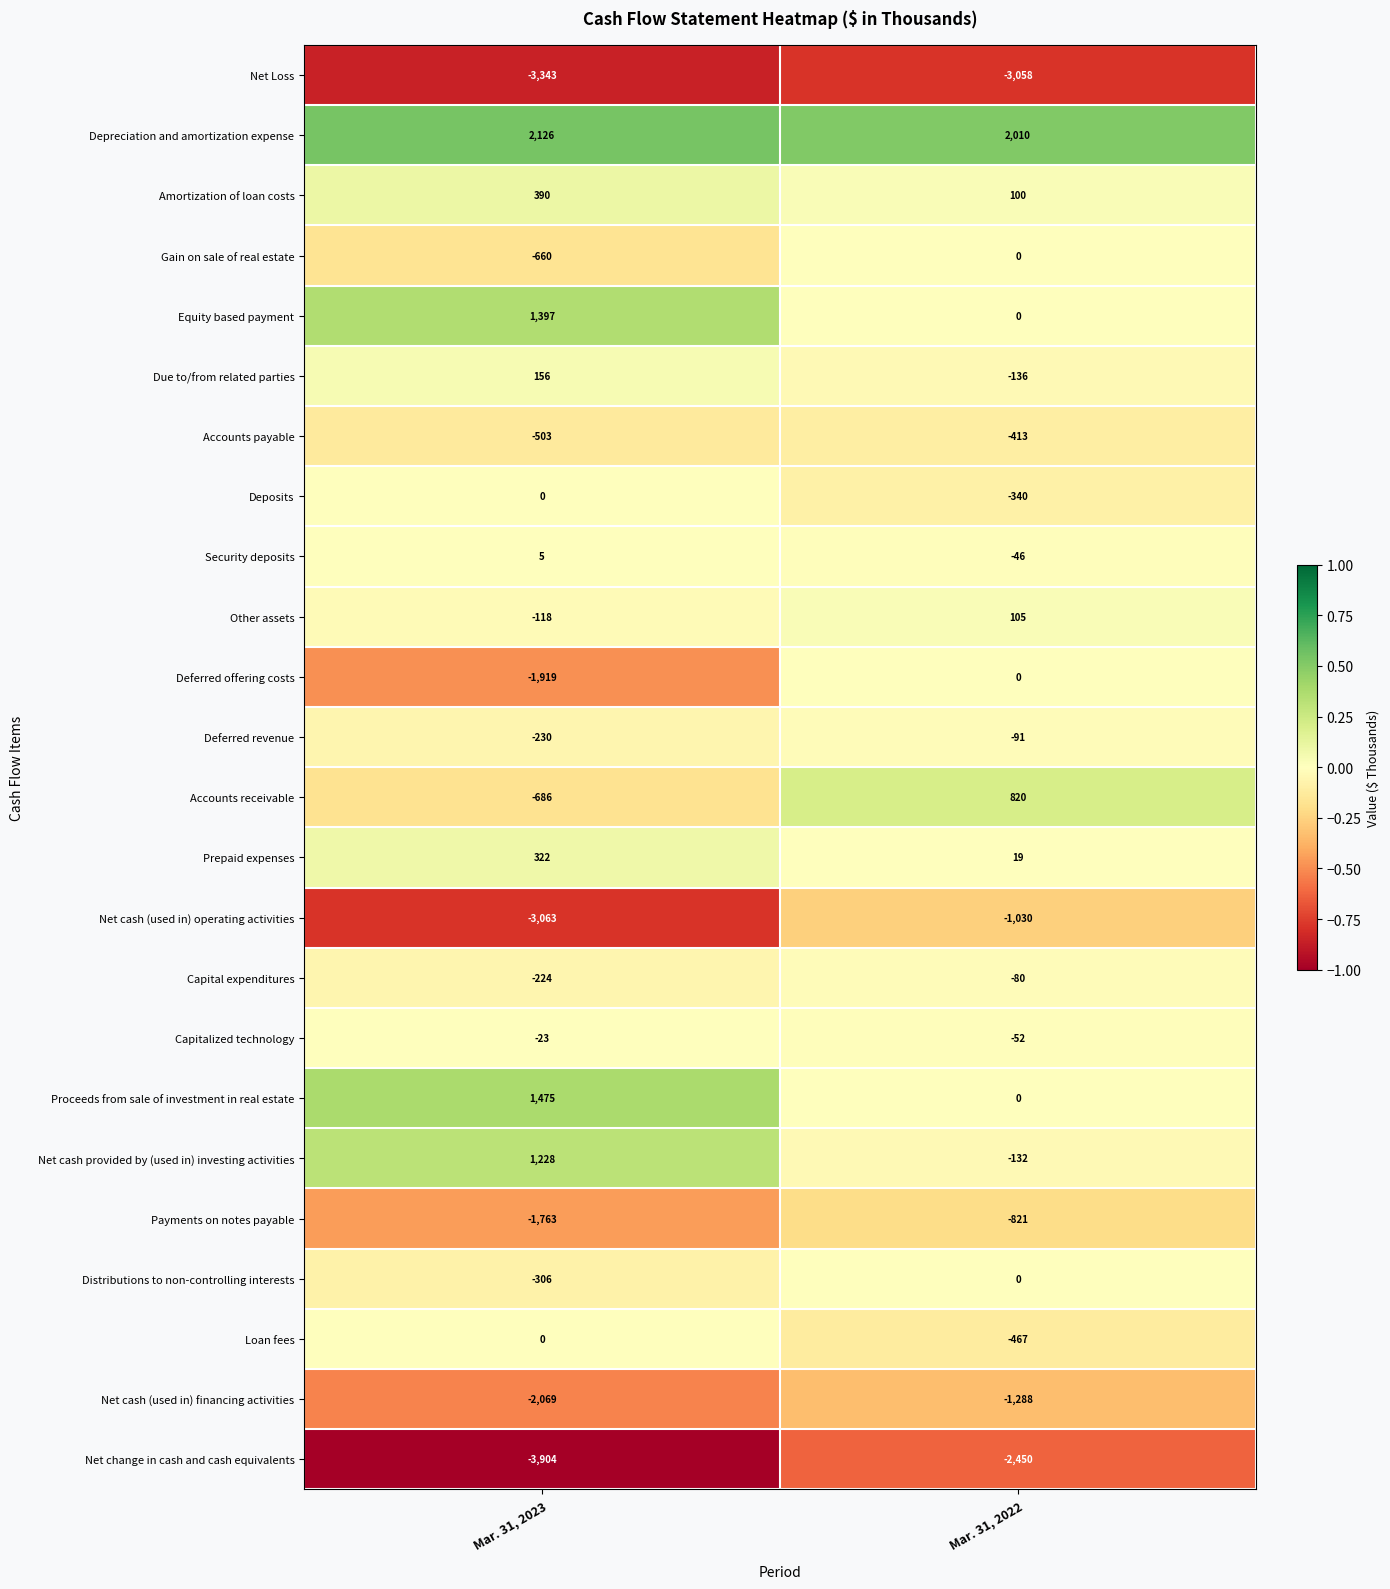

Which category has the lowest value across all series?

Mar. 31, 2023